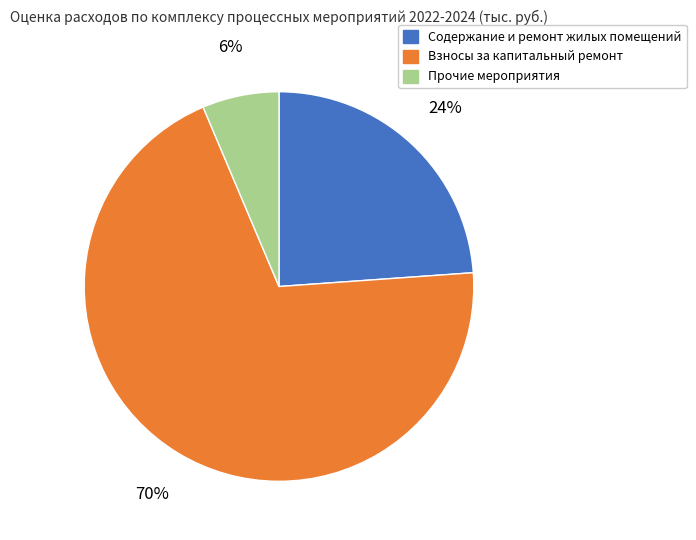

To the nearest percent, what is the combined percentage of Прочие мероприятия and Взносы за капитальный ремонт?

76%